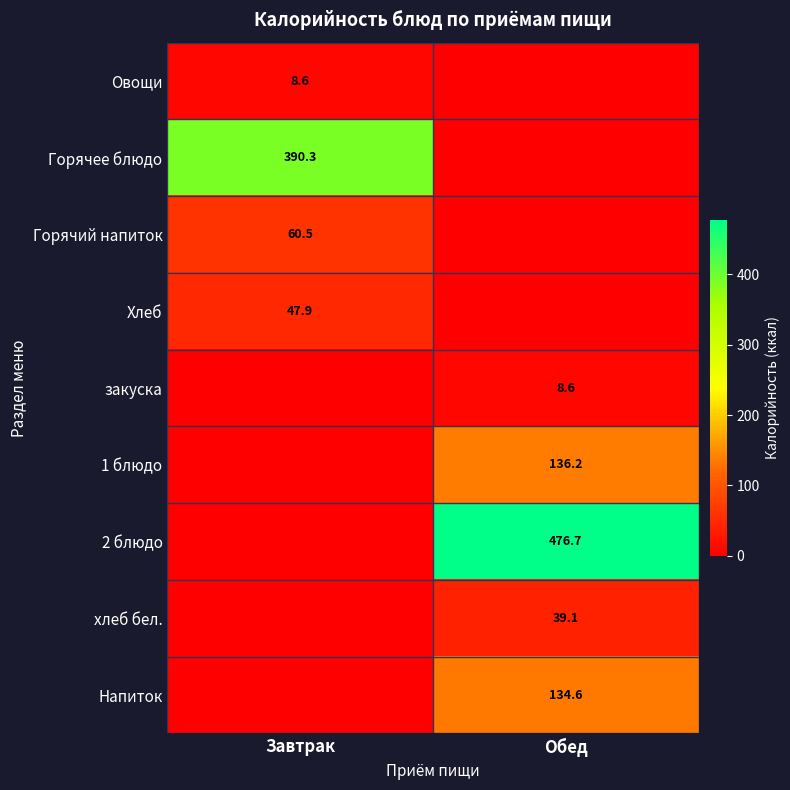

How many distinct data groups are displayed?

9